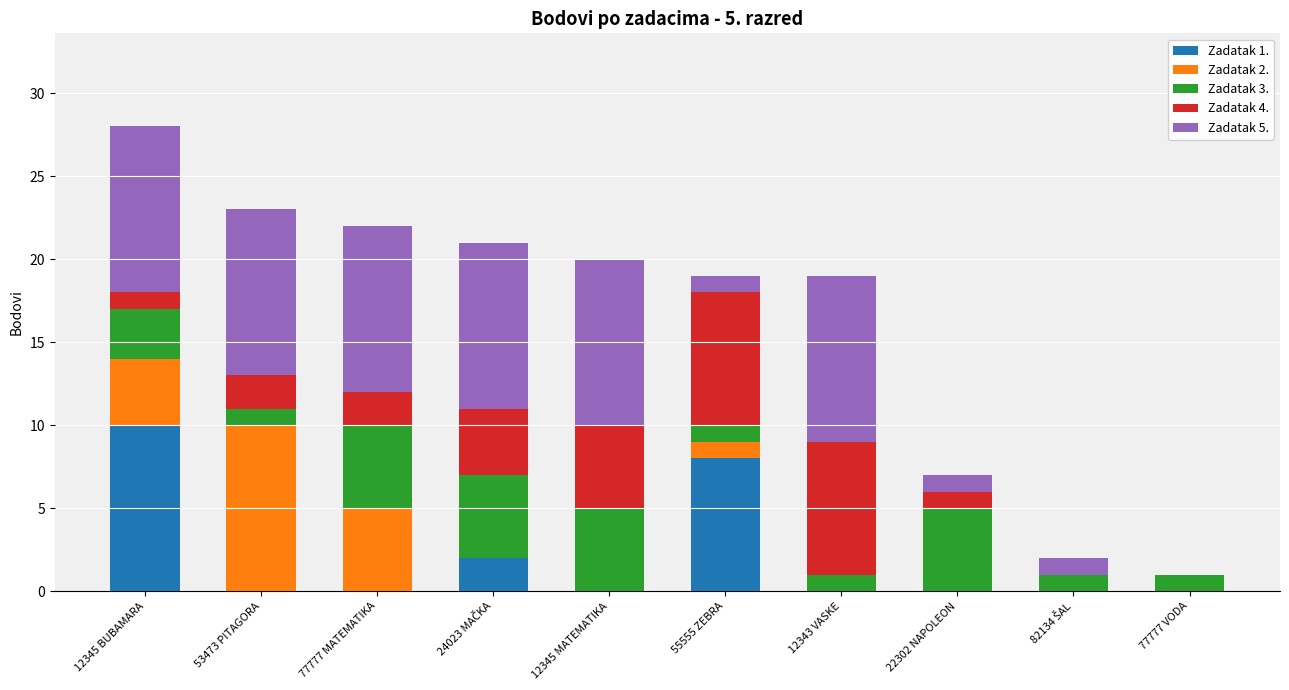

The Zadatak 1. series shows 0 at 12345 MATEMATIKA. True or false?

True